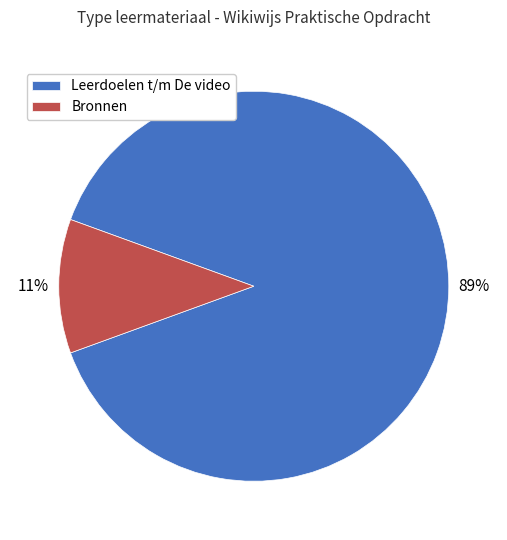

Combined, do Leerdoelen t/m De video and Bronnen account for over 50%?

Yes